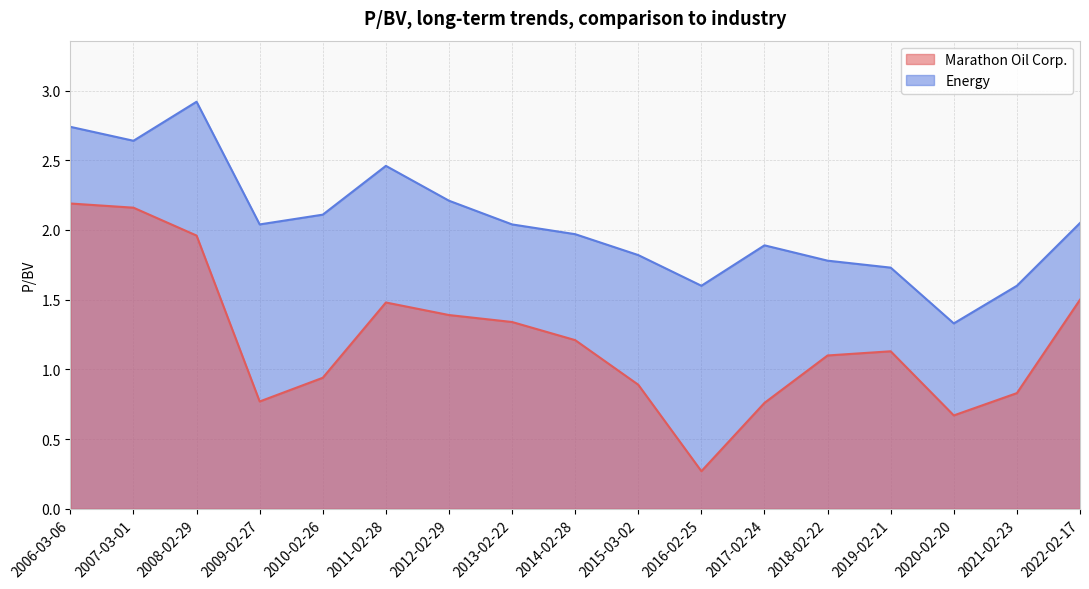

What is the difference between the maximum and minimum values in the Marathon Oil Corp. series?

1.9